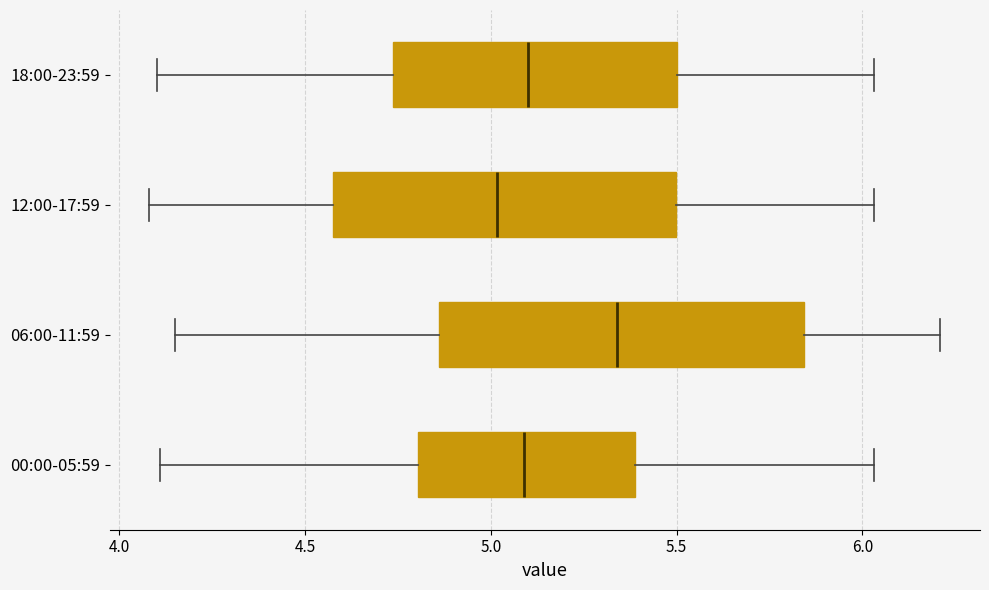

Where is the left edge of the box for 00:00-05:59 on the x-axis? The values are not printed on the chart, so give them approximately, as read against the axis.

4.80